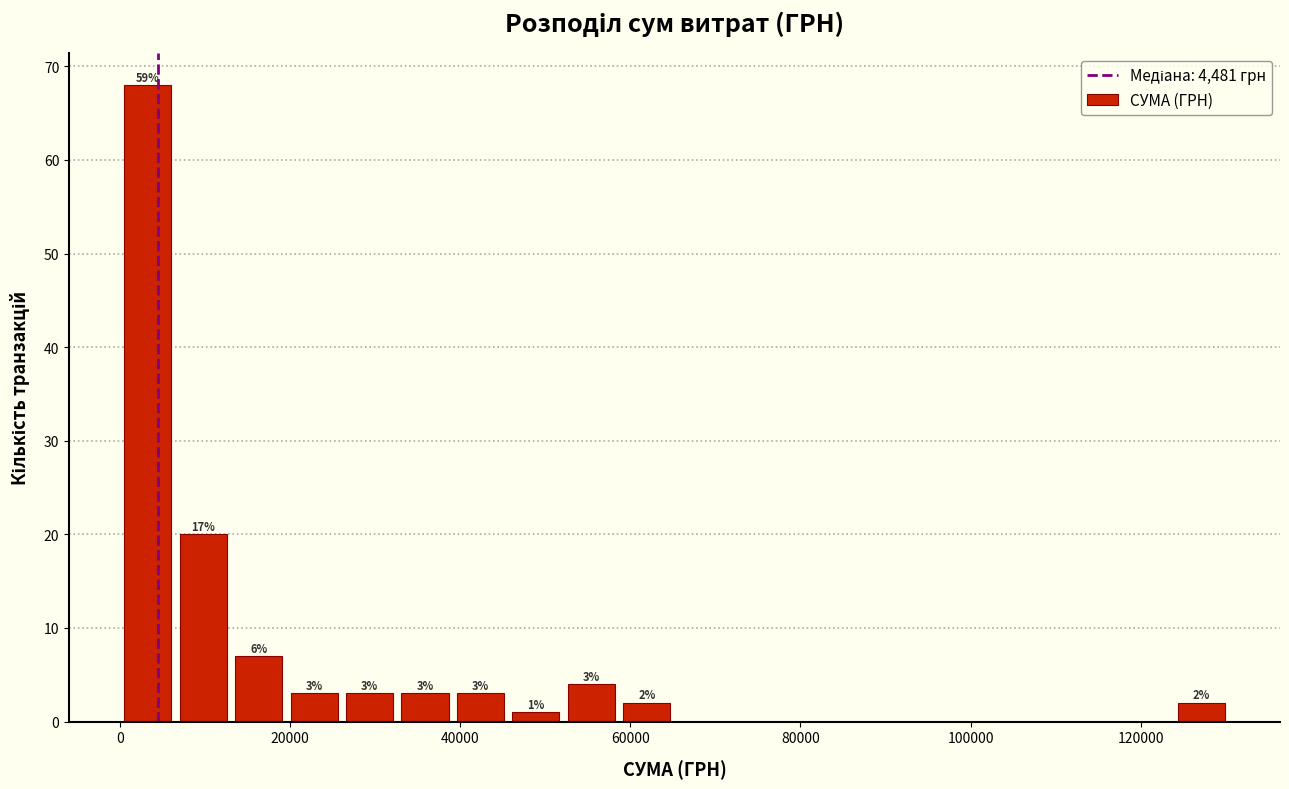

Read against the x-axis, roughly where is the centre of the tallest bar?

4000